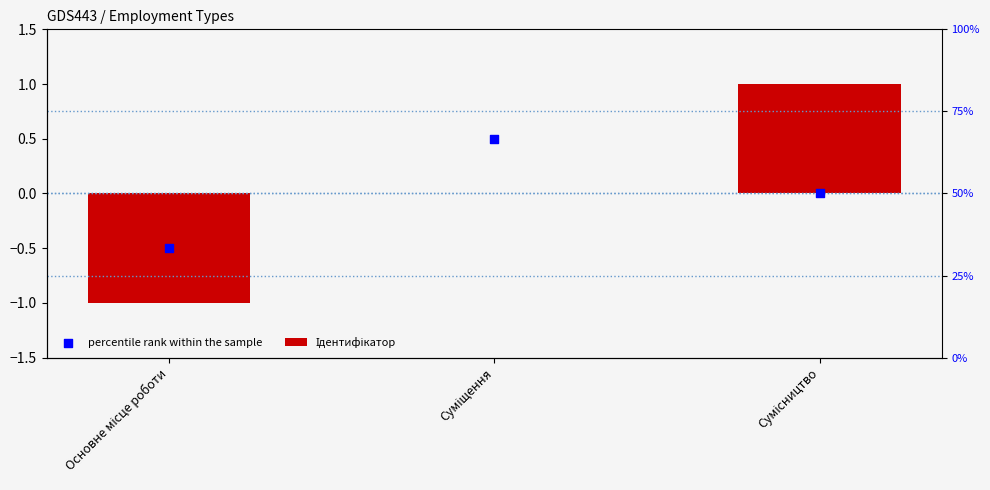

Which series has the largest total across all categories?

Ідентифікатор